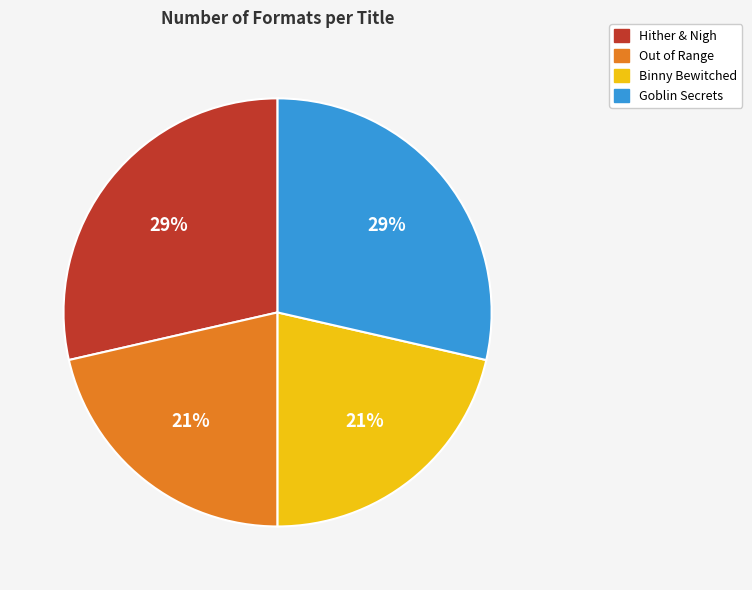

Approximately how many times larger is the value at Goblin Secrets compared to Hither & Nigh?

1.0